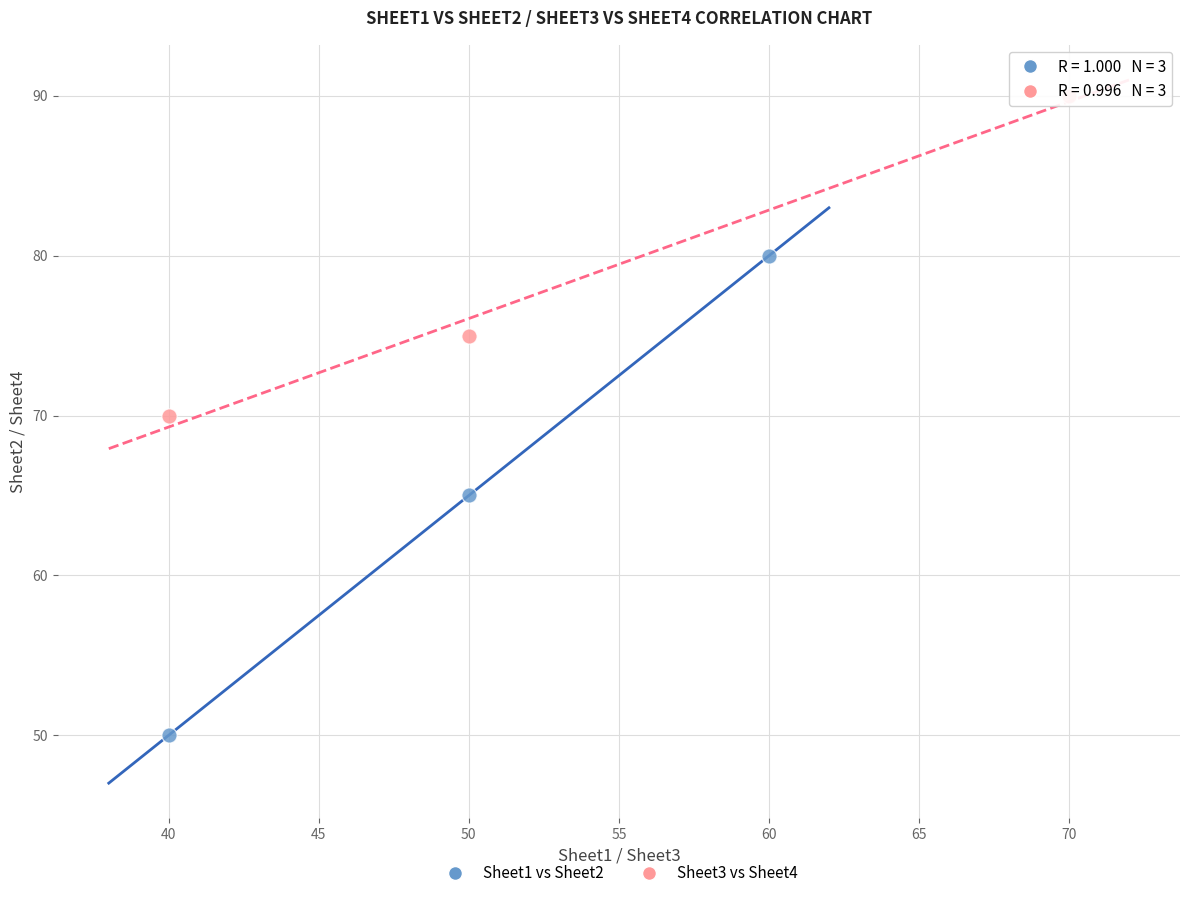

Which series has the largest Y range (max minus min)?

Sheet1 vs Sheet2